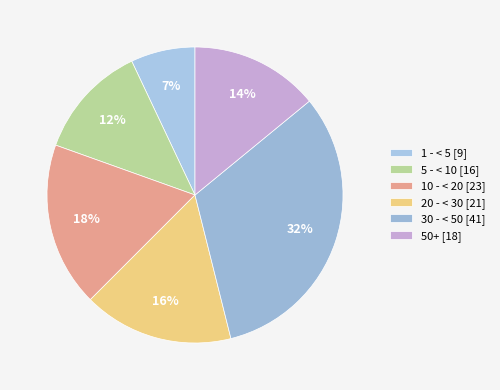

Rank the categories by value from lowest to highest.

1 - < 5, 5 - < 10, 50+, 20 - < 30, 10 - < 20, 30 - < 50